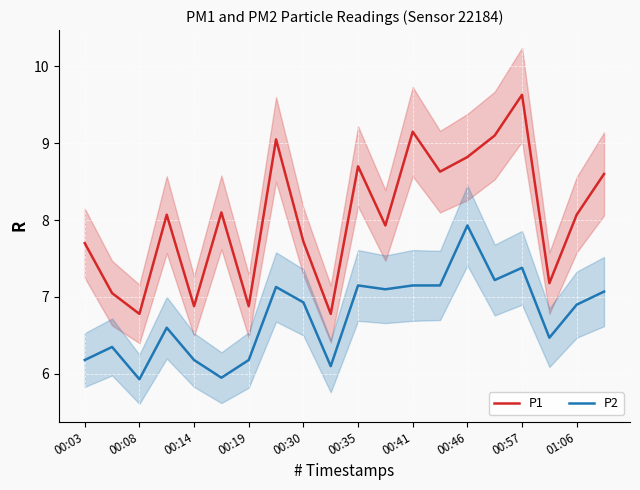

List the series in order of their peak value, highest first.

P1, P2